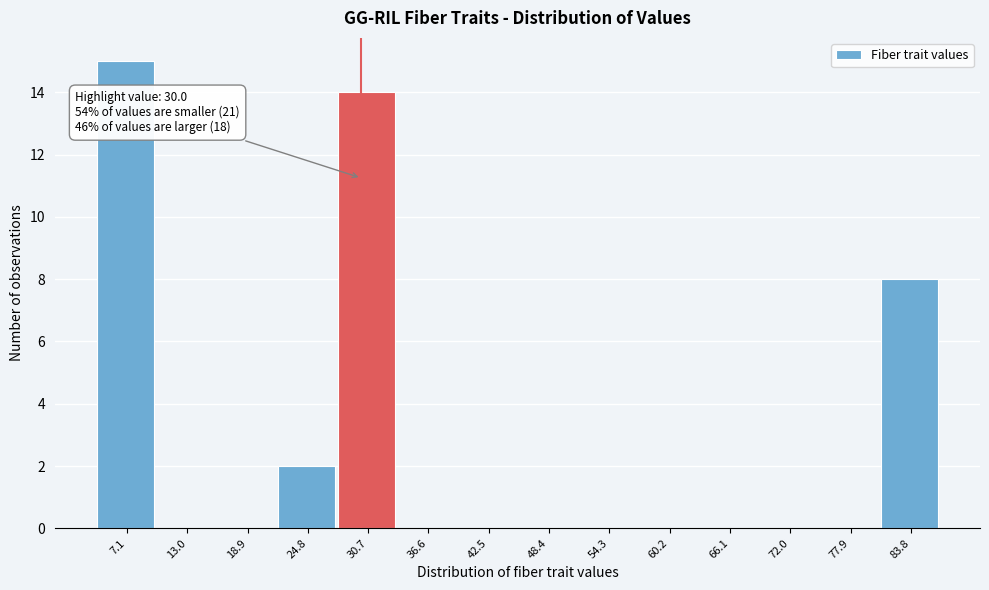

Which range on the x-axis has the tallest bar?

4 to 10